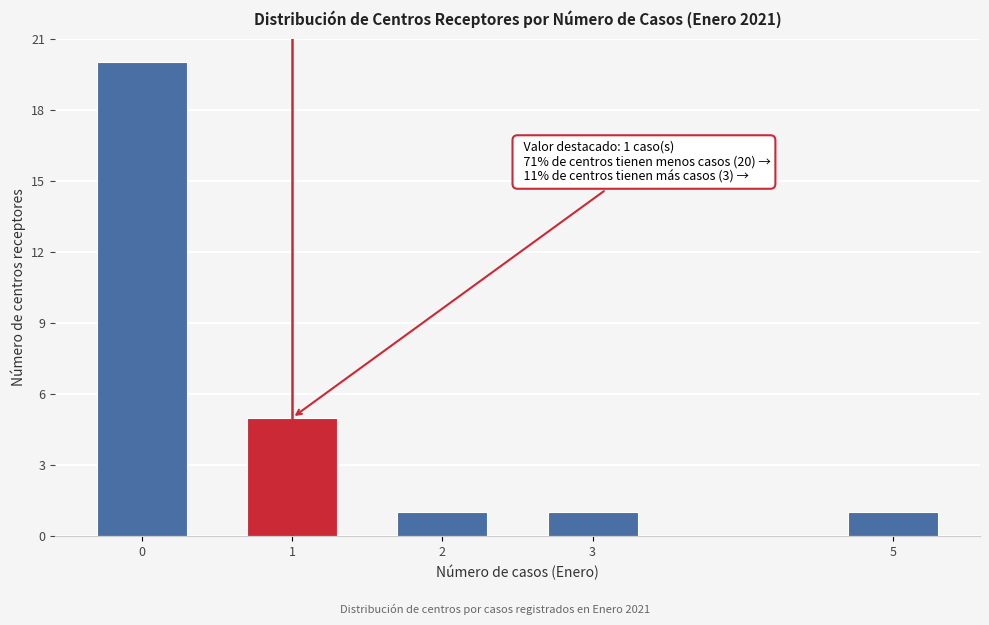

Reading left to right, transcribe all the data shown in this chart.

0=20	1=5	2=1	3=1	5=1